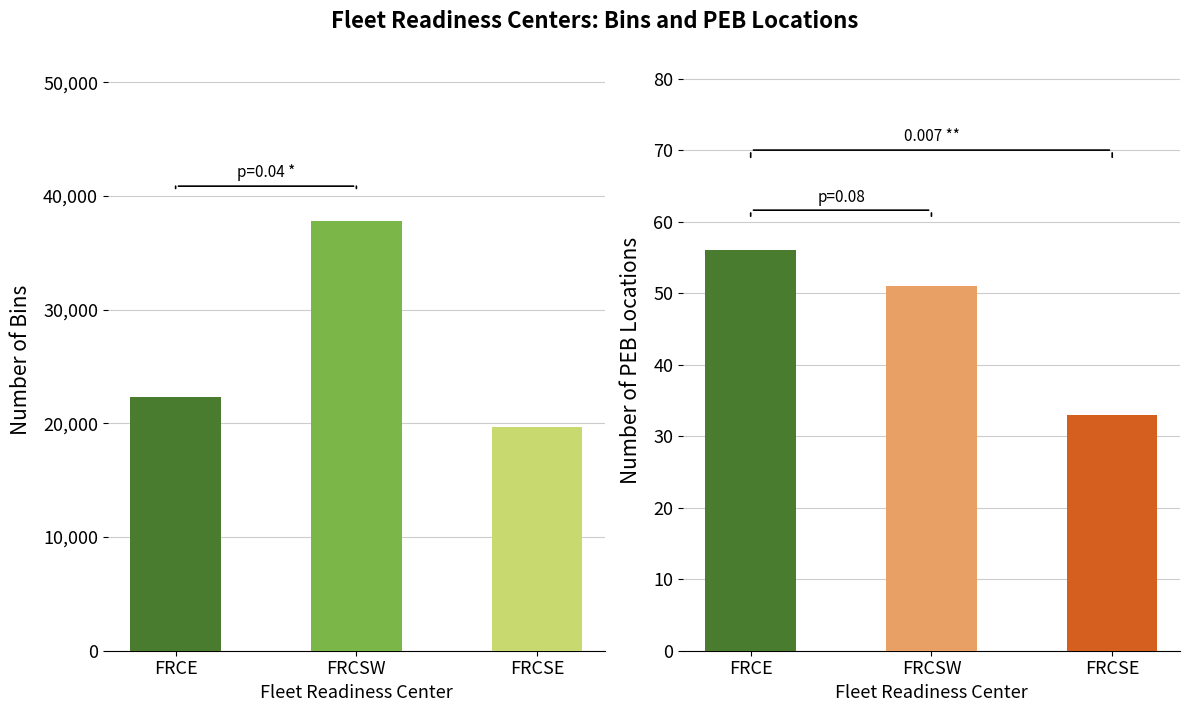

Which has a higher value, FRCSW or FRCSE?

FRCSW